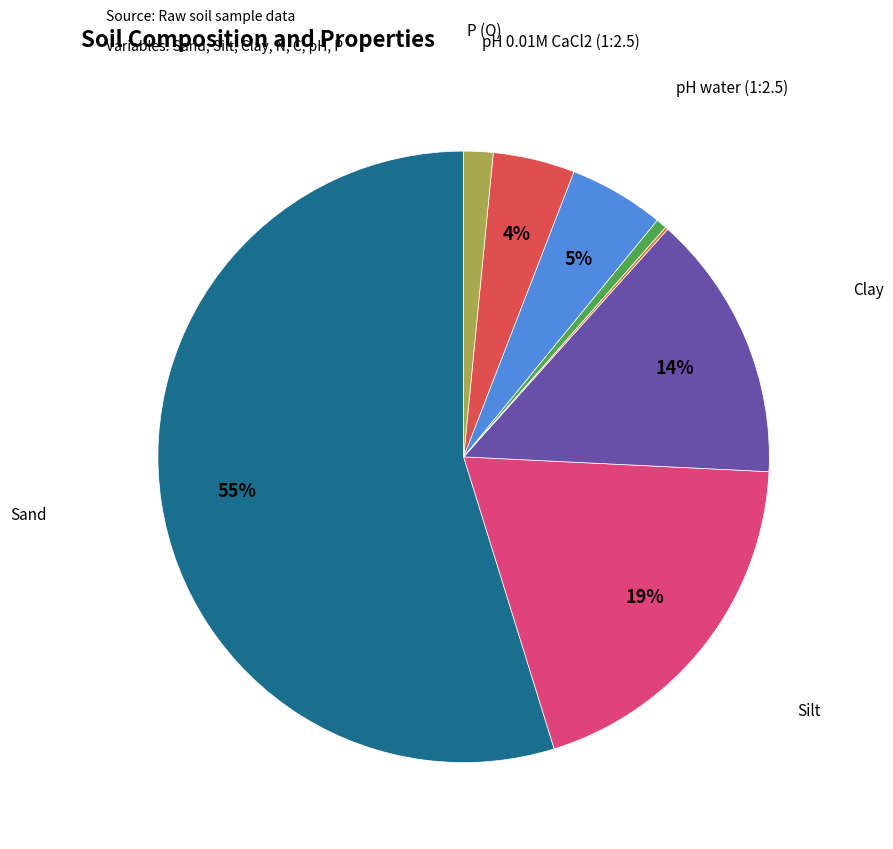

To the nearest percent, what is the difference between the largest and smallest slice percentages?

55%